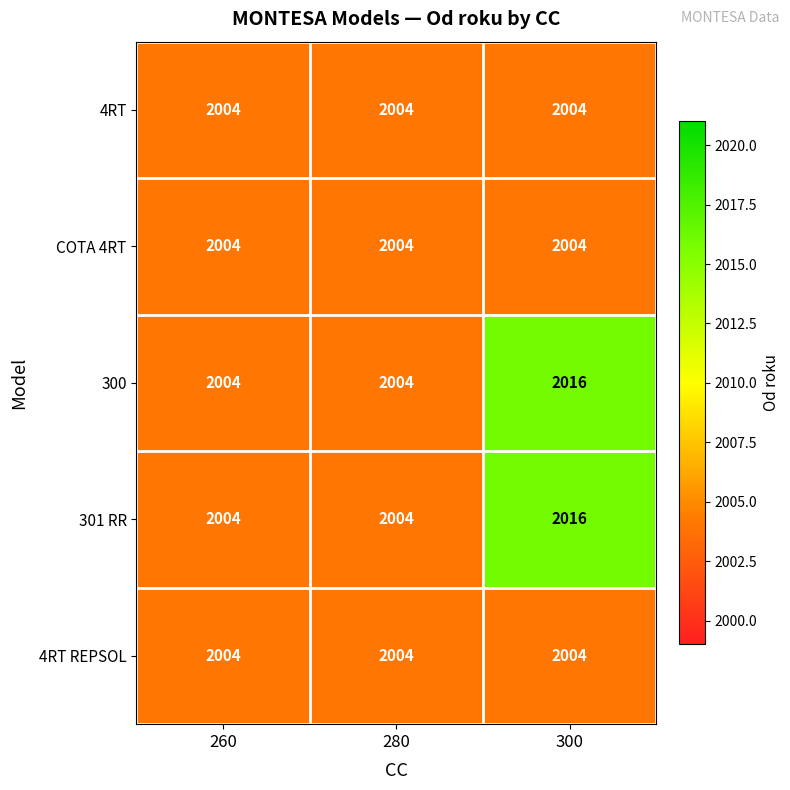

Reading right to left, list all the values displayed in this chart.

4RT: 2004	2004	2004
COTA 4RT: 2004	2004	2004
300: 2016	2004	2004
301 RR: 2016	2004	2004
4RT REPSOL: 2004	2004	2004